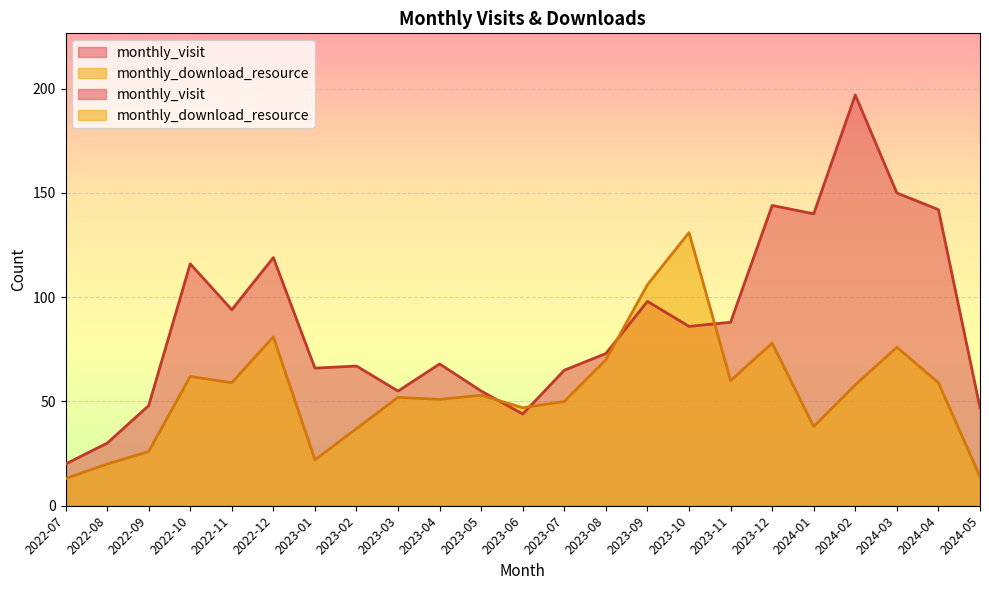

Reading left to right, transcribe all the data shown in this chart.

monthly_visit: 20	30	48	116	94	119	66	67	55	68	55	44	65	73	98	86	88	144	140	197	150	142	47
monthly_download_resource: 13	20	26	62	59	81	22	37	52	51	53	47	50	70	106	131	60	78	38	58	76	59	14